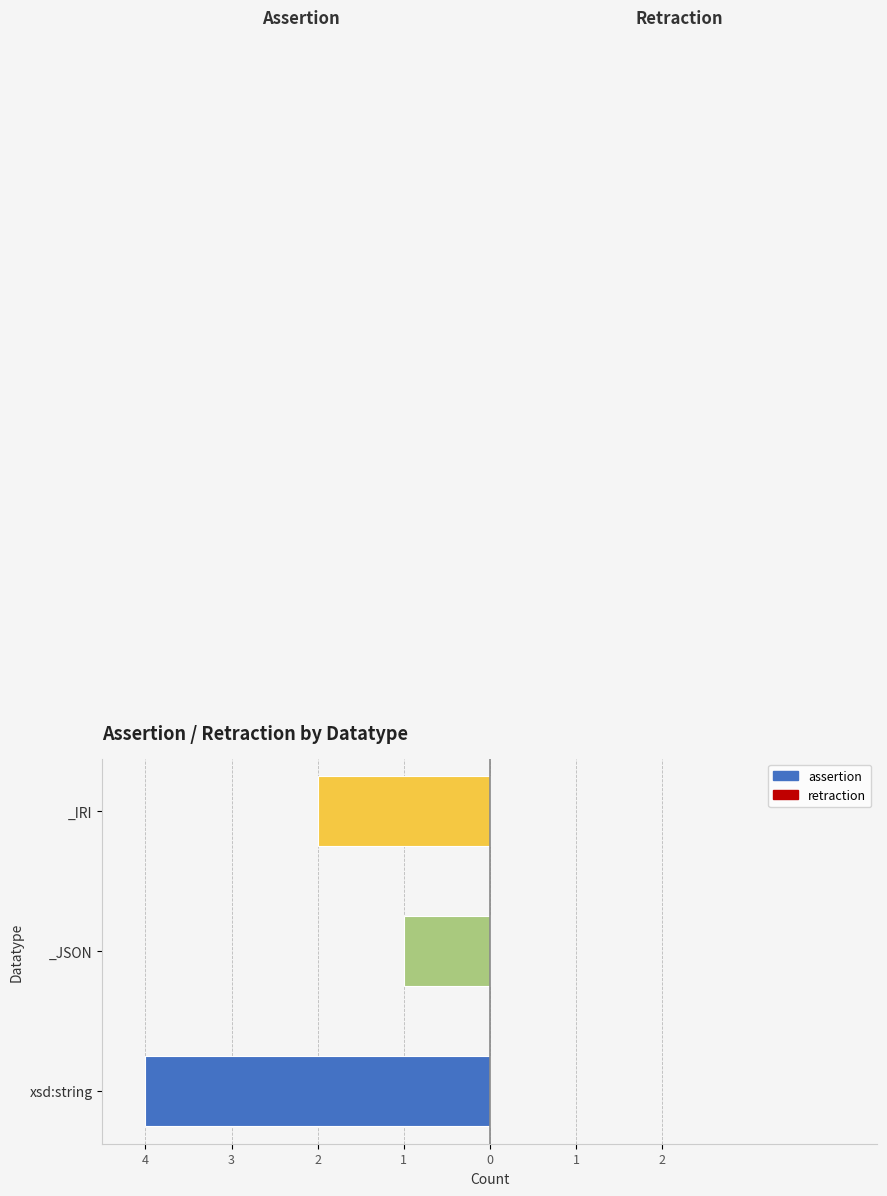

What are all the series names shown in the legend?

assertion, retraction